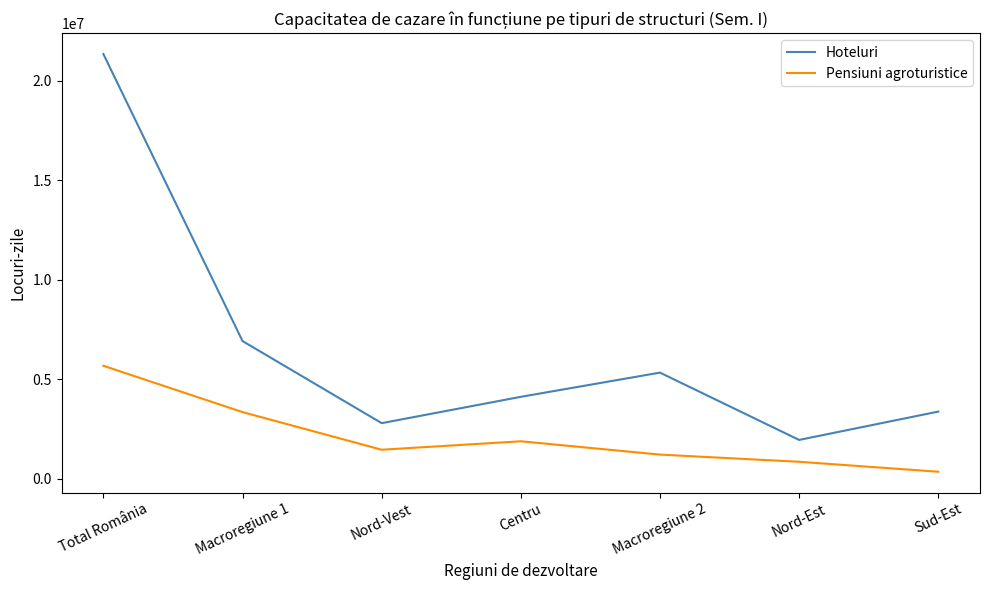

True or false: Pensiuni agroturistice has a value of 601595 at Nord-Vest.

False